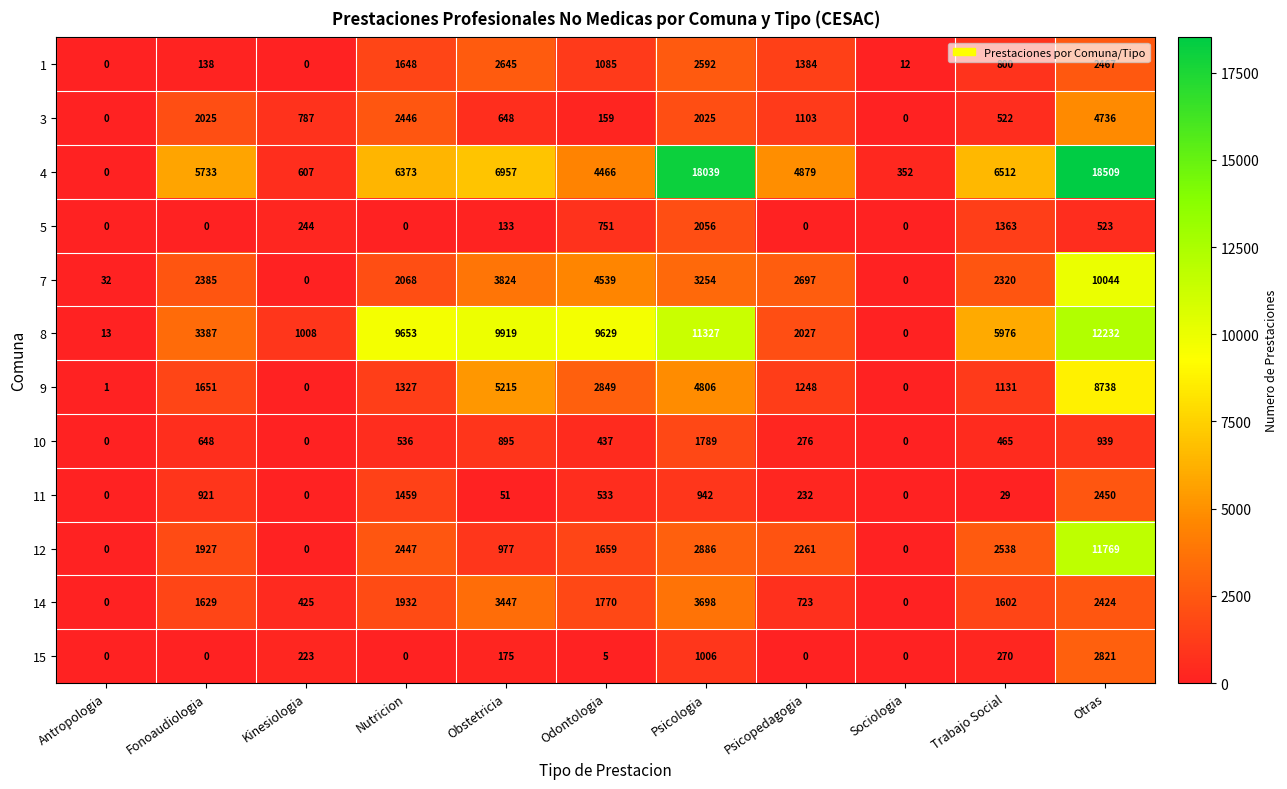

At which label does 1 reach its peak?

Obstetricia